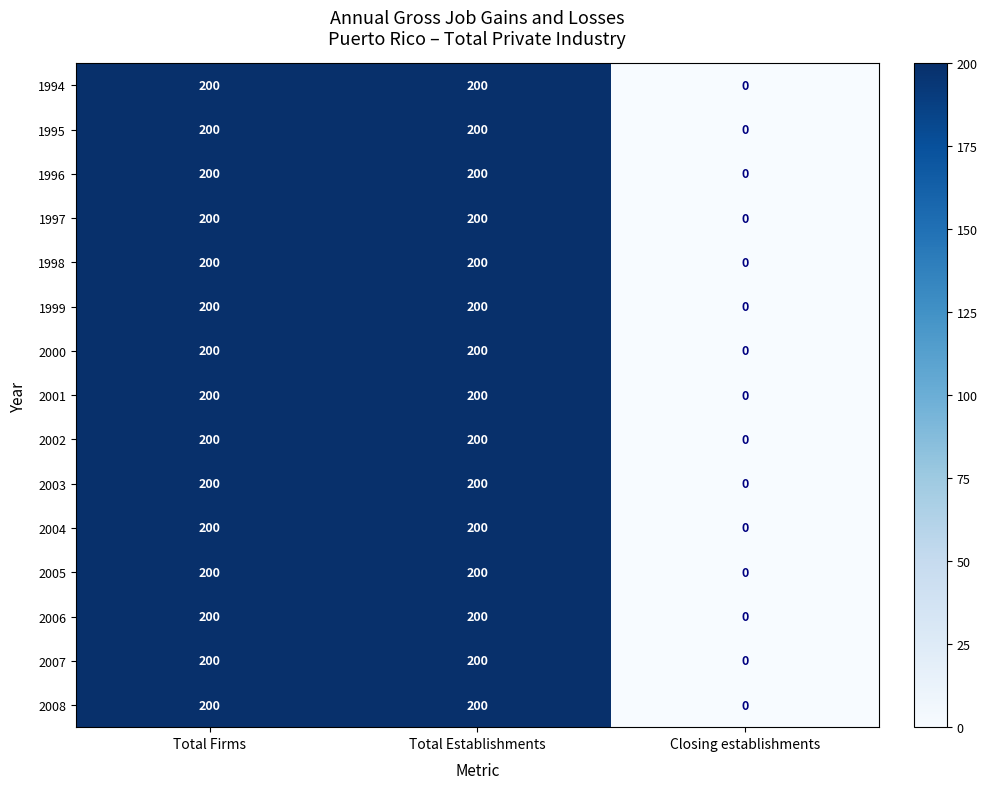

What is the maximum value for 2008?

200